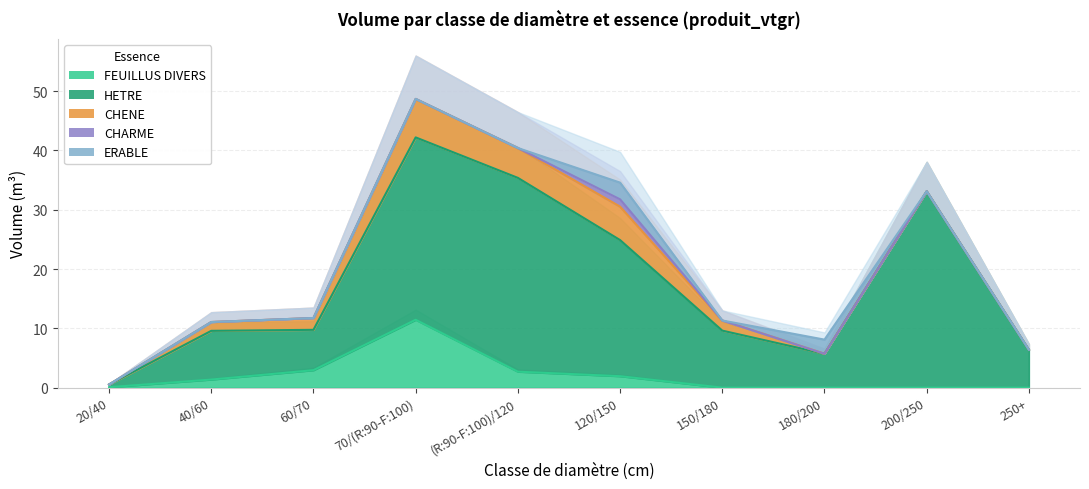

Rank the series by their maximum value, from highest to lowest.

HETRE, FEUILLUS DIVERS, CHENE, ERABLE, CHARME